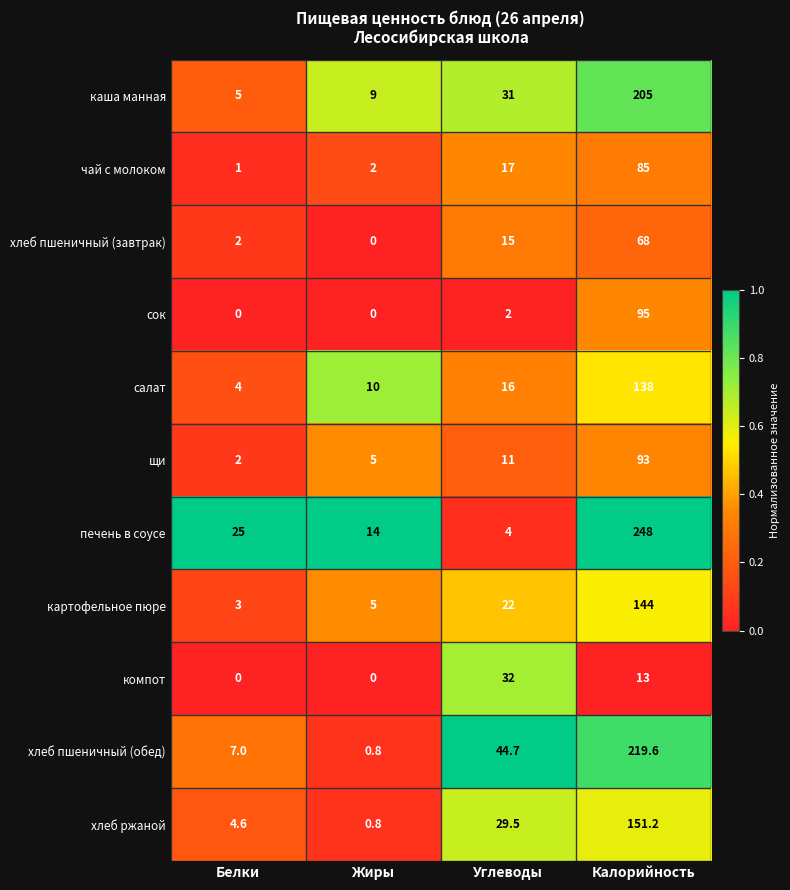

At which category is the sum across all series the highest?

Калорийность